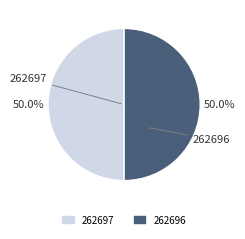

How many slices are in this pie chart?

2